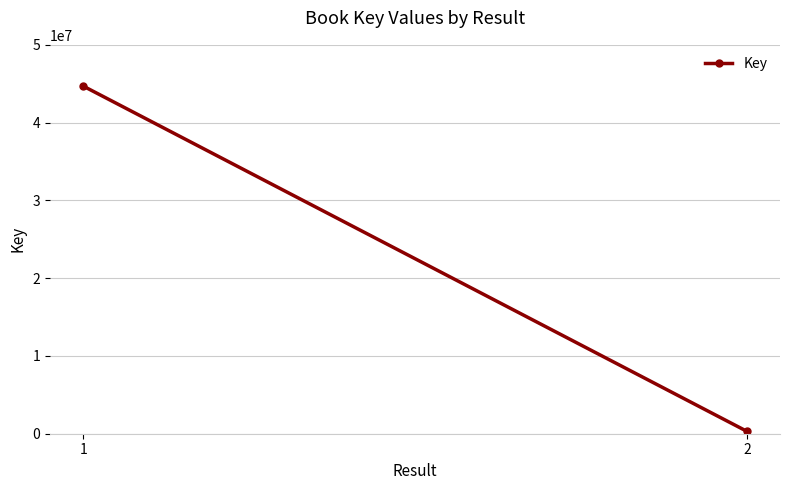

Rank the categories by value from lowest to highest.

2, 1